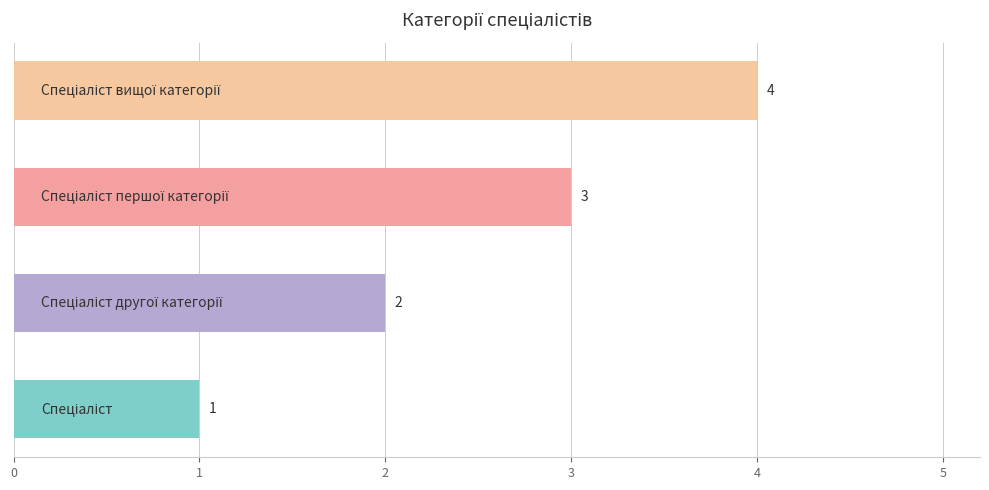

How many values are between 2 and 4?

3